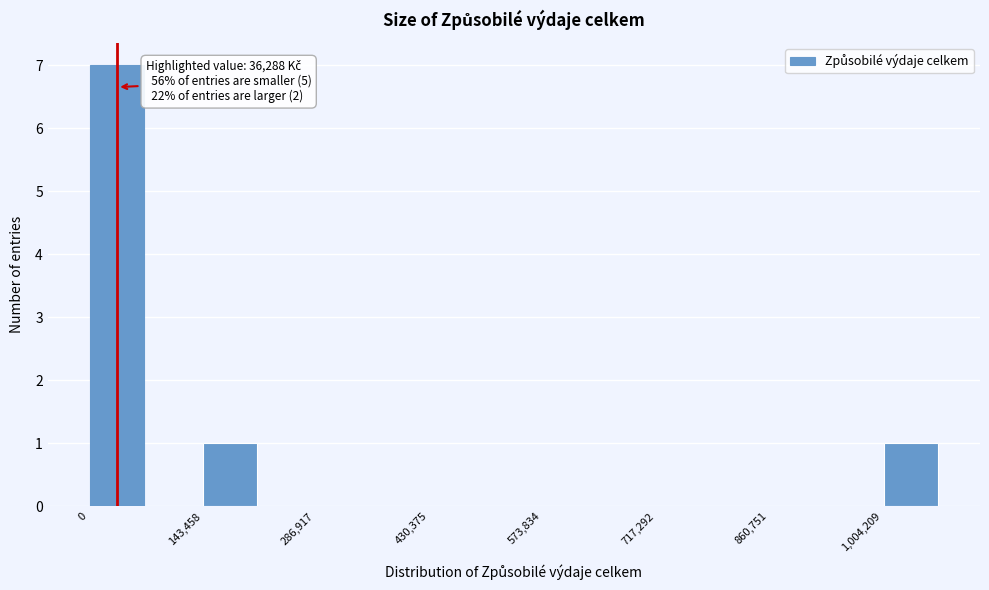

Around what value on the x-axis is the tallest bar? Give the approximate position of its centre, as read against the axis.

40000